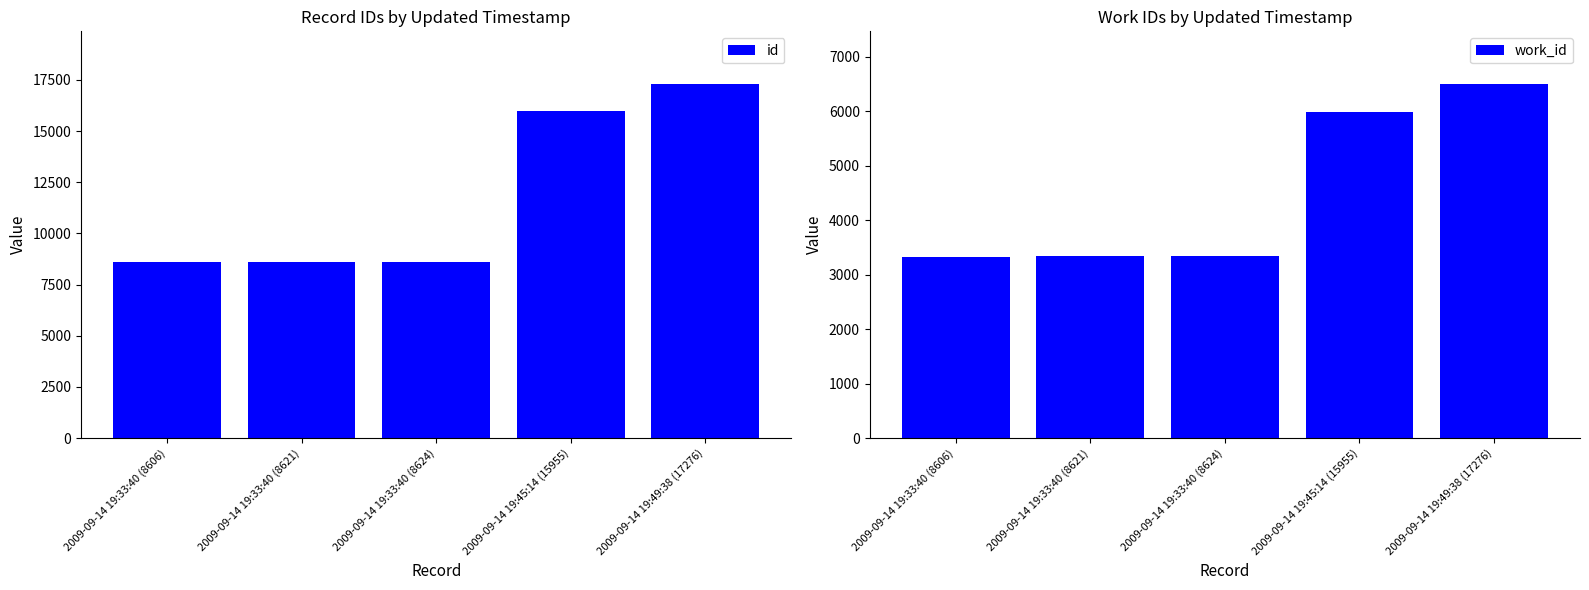

What is the average value of the work_id series?

4505